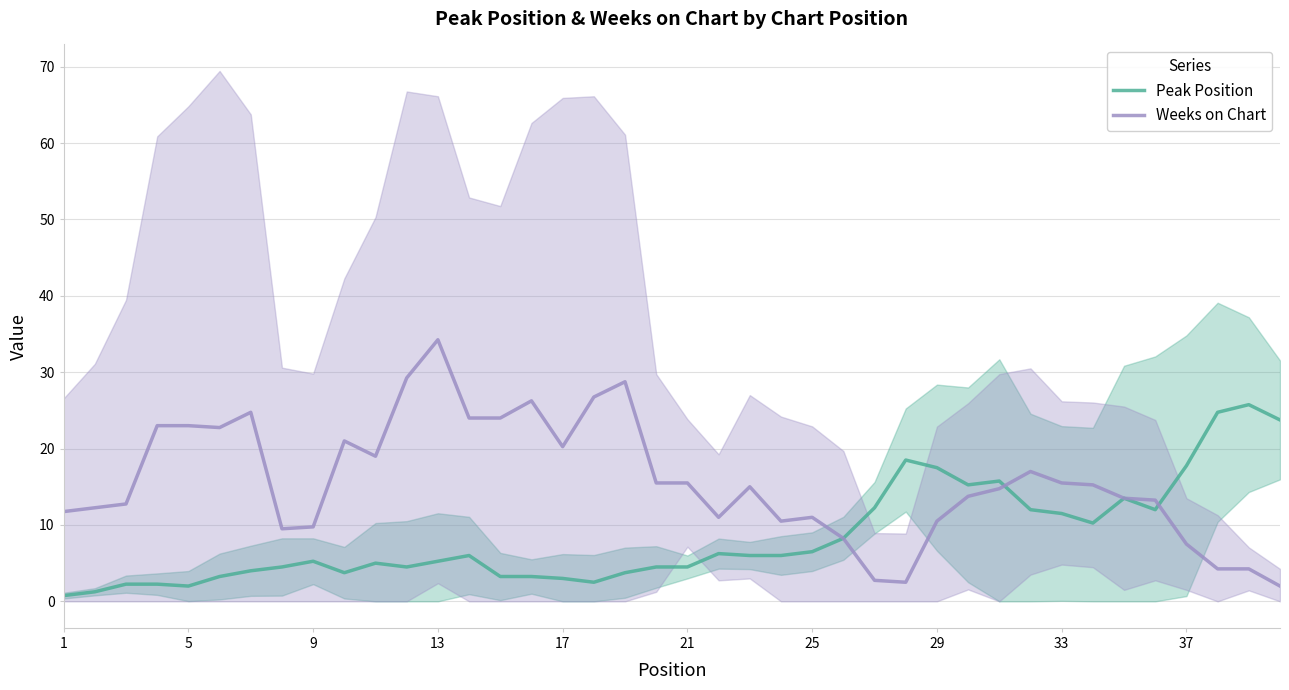

After their last crossing, which series has the higher values: Peak Position or Weeks on Chart?

Peak Position